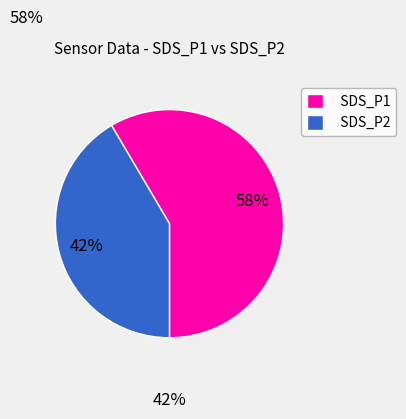

Rank the categories by value from highest to lowest.

SDS_P1, SDS_P2